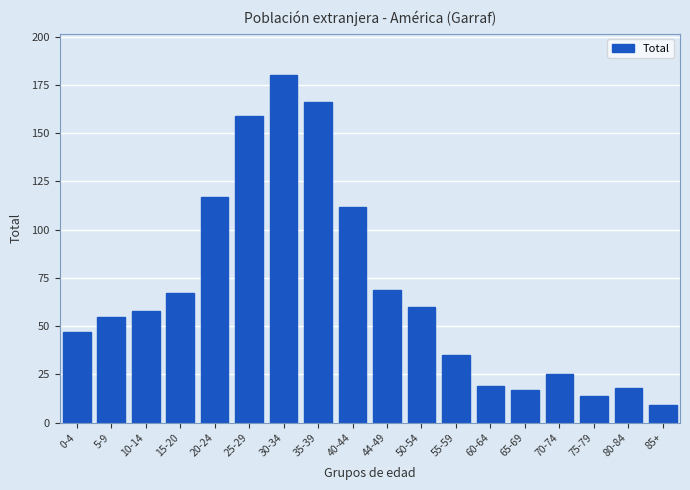

Reading left to right, transcribe all the data shown in this chart.

47	55	58	67	117	159	180	166	112	69	60	35	19	17	25	14	18	9